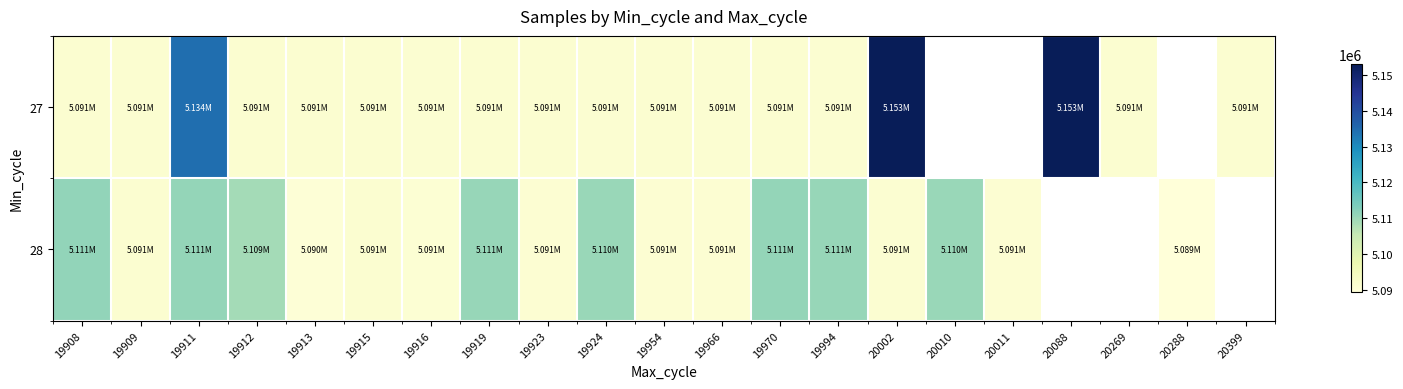

At which label does 27 reach its minimum?

19916